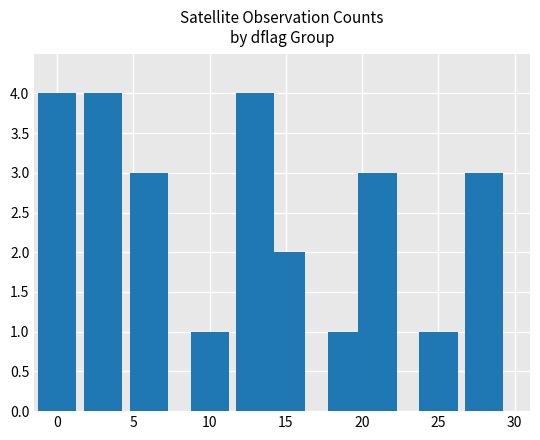

What is the value of the 7th bar from the left?

1